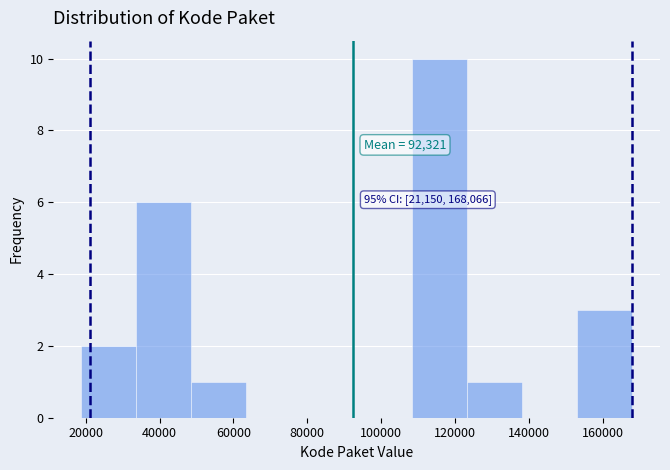

Which range on the x-axis has the tallest bar?

108000 to 124000